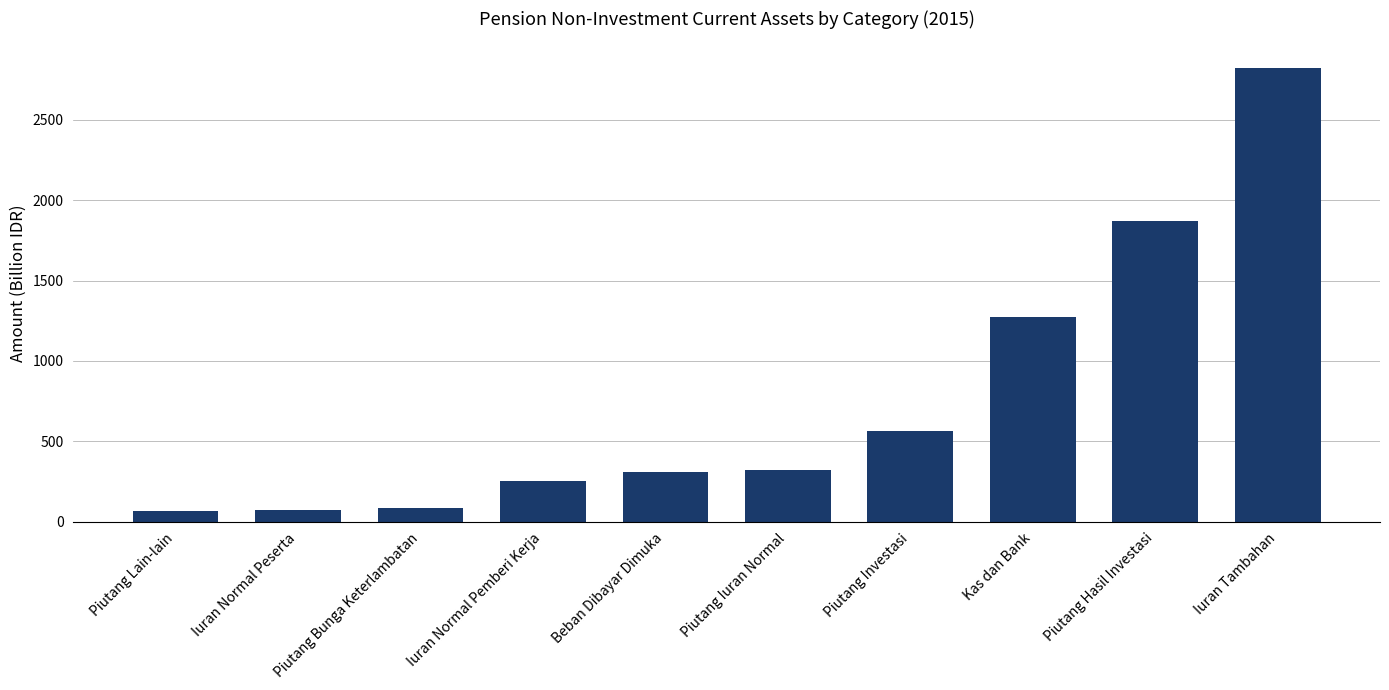

What is the difference between the maximum and minimum values?

2752.9